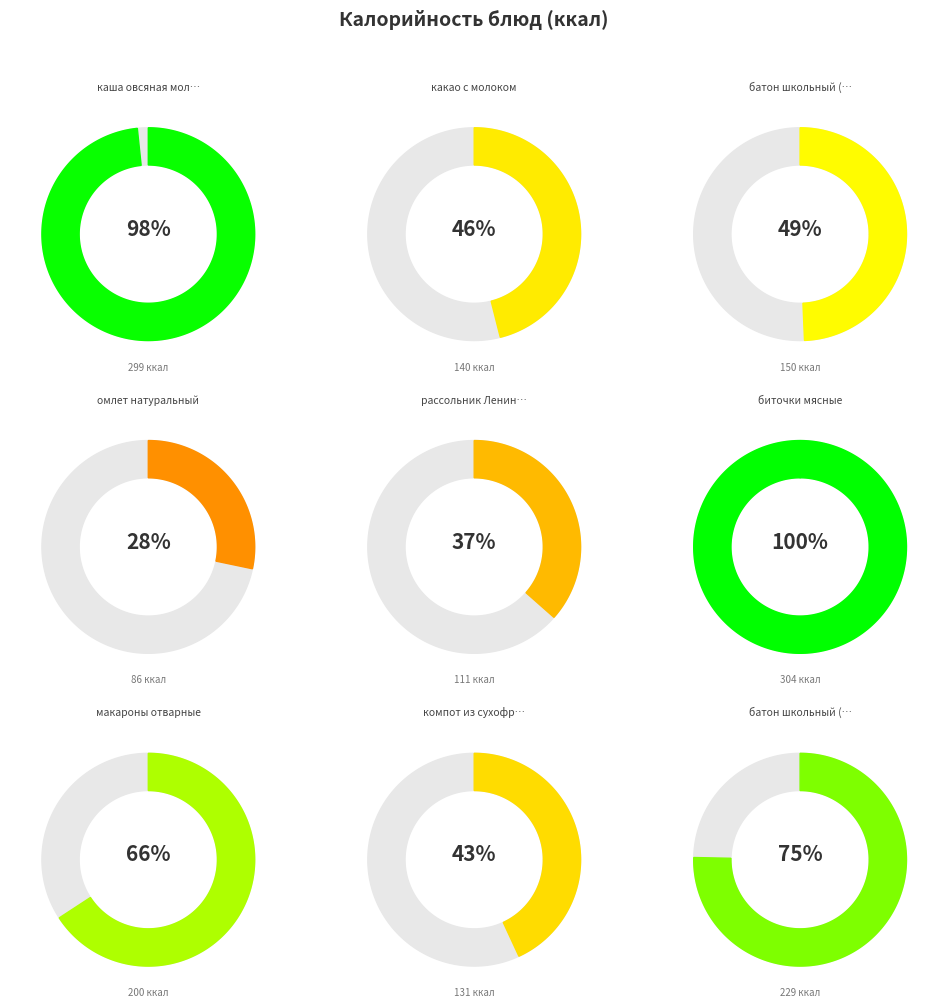

What is the change in value from каша овсяная молочная to рассольник Ленинградский?

-188